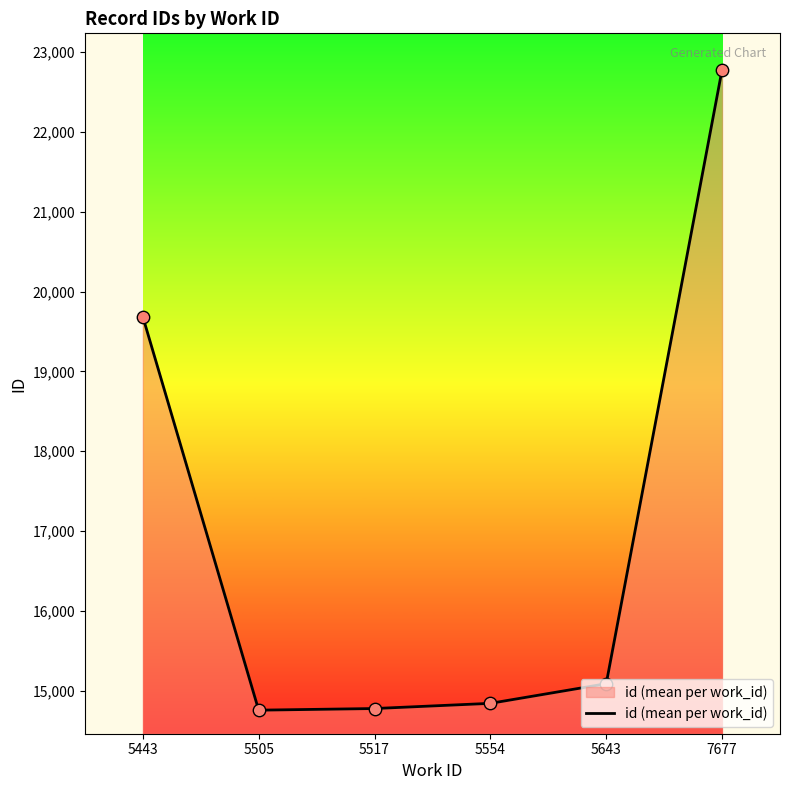

Which has a higher value, 5554 or 5443?

5443